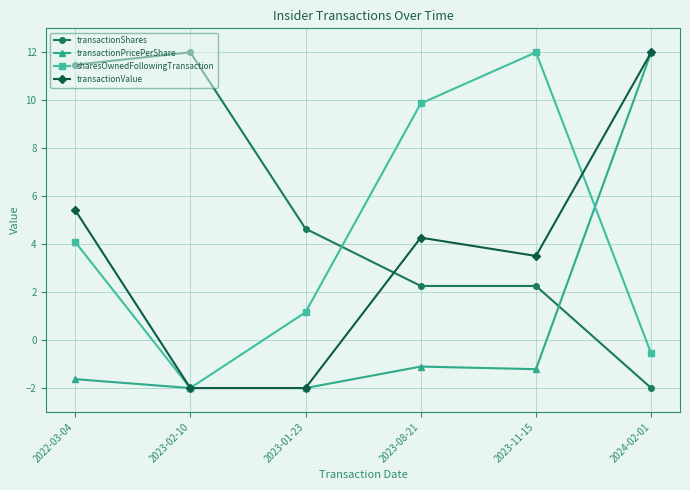

What is the difference between the highest and lowest values at 2023-02-10?

14.0